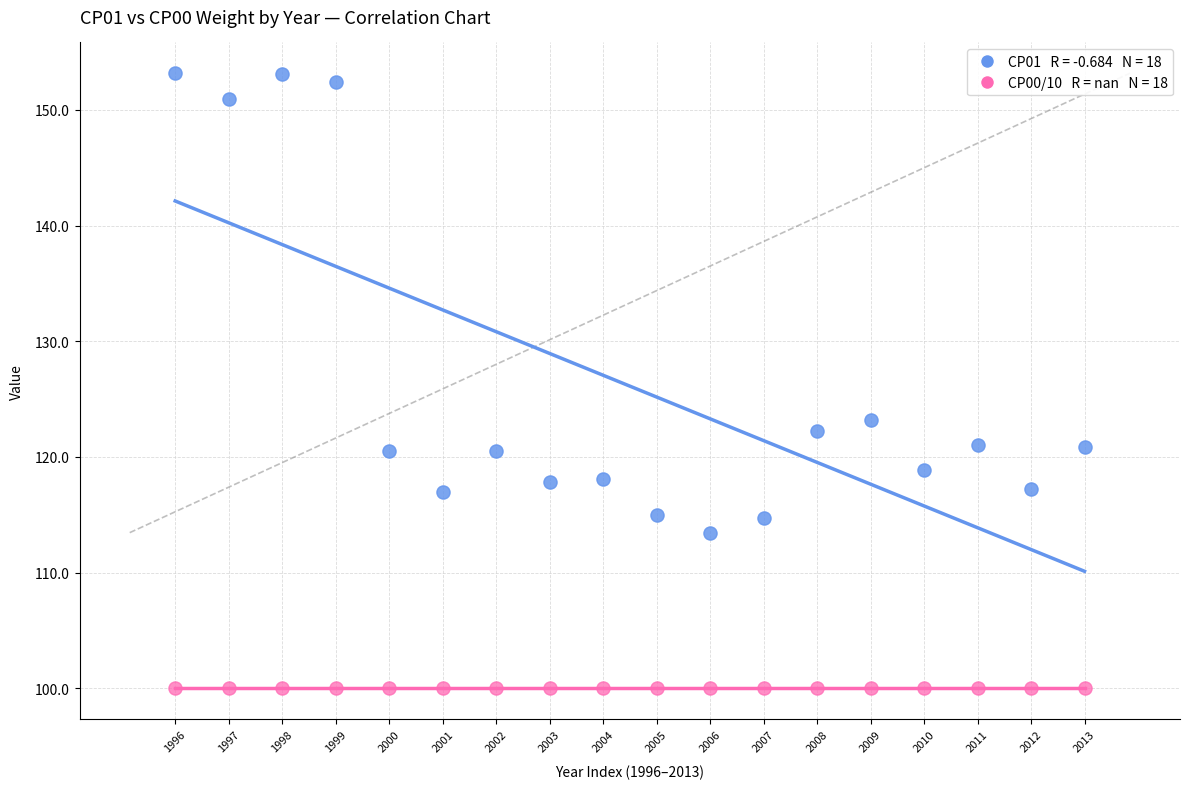

Across all series, what Y value is closest to 126?

123.2